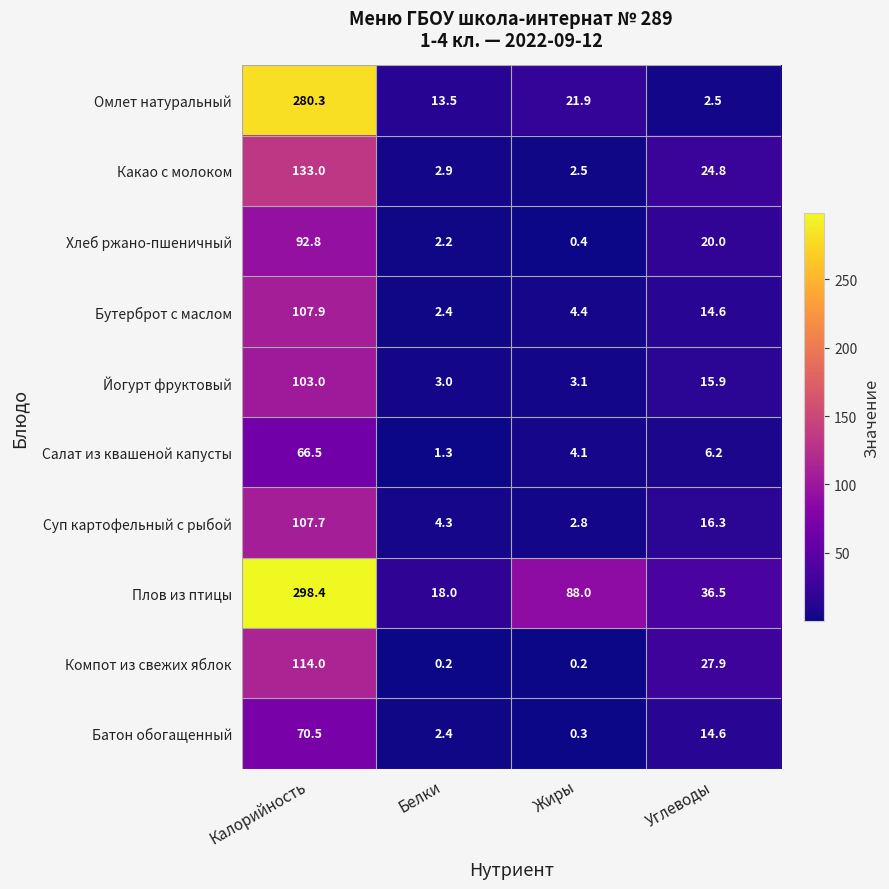

What is the approximate value of Батон обогащенный at Углеводы?

14.6